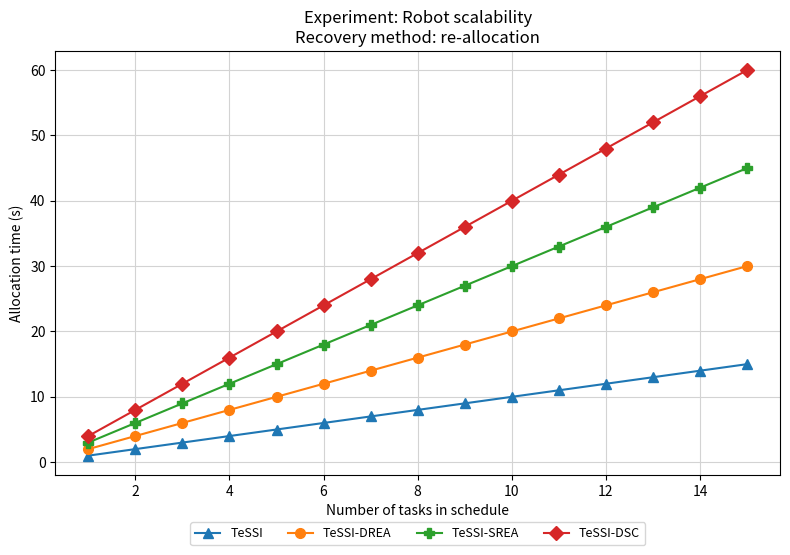

What is the maximum value shown in the chart?

60